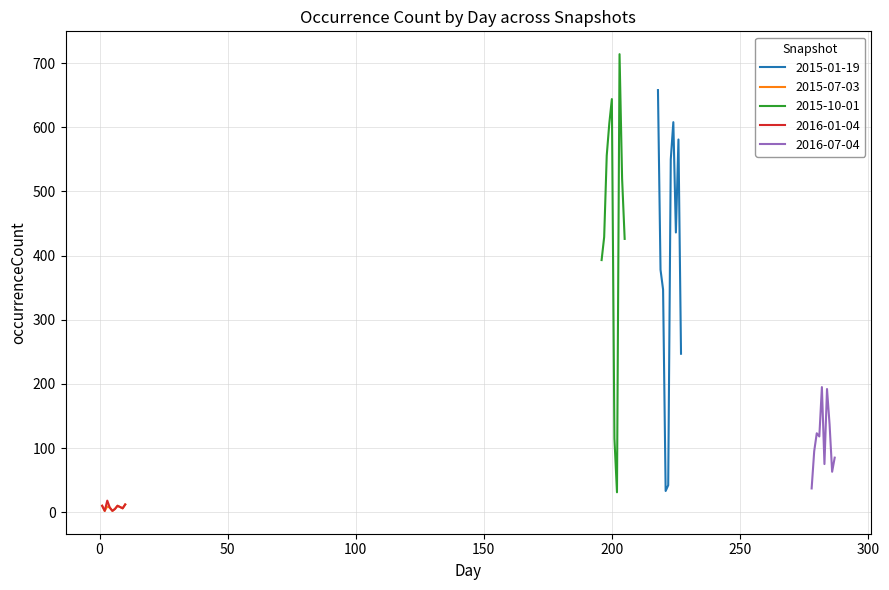

The value of 2016-01-04 at 2 is 1. True or false?

False